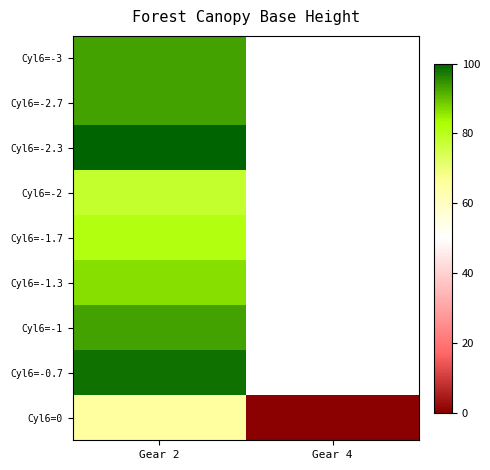

Between Gear 2 and Gear 4, which series saw the biggest shift?

Cyl6=0